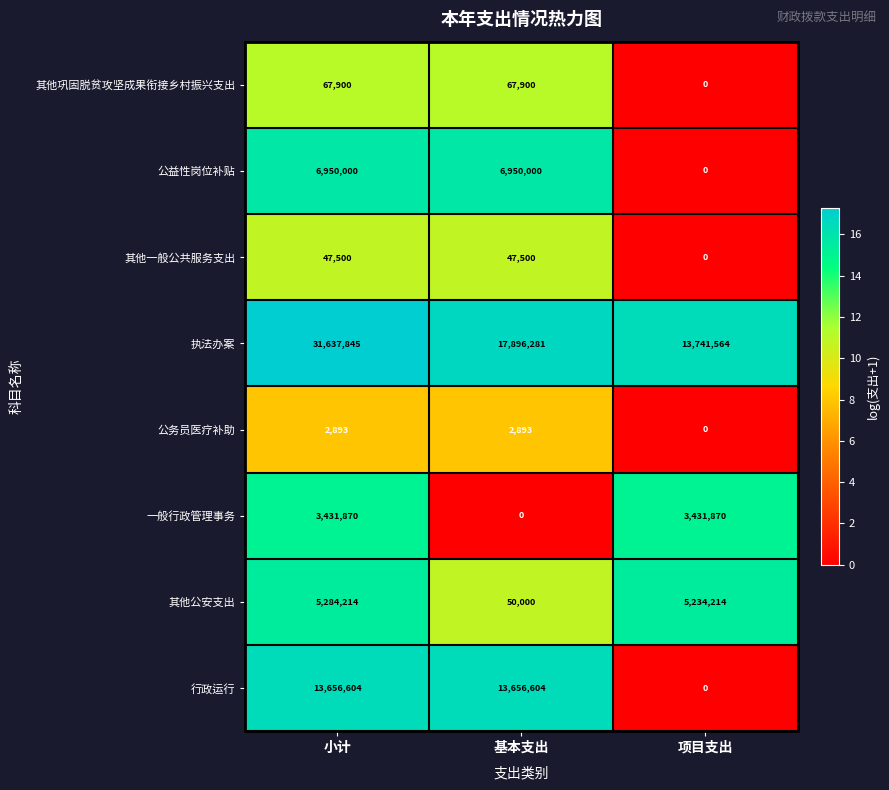

Which series has the widest spread of values?

执法办案